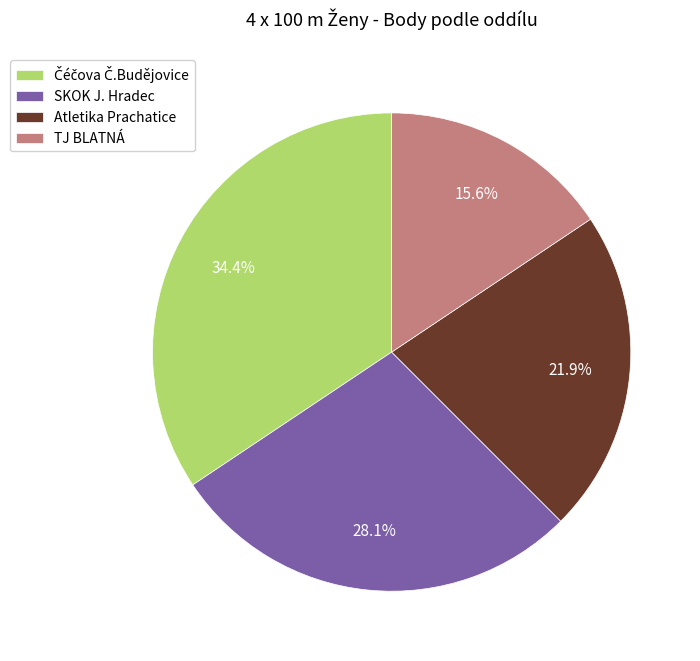

The Atletika Prachatice slice represents 22% of the pie. True or false?

True